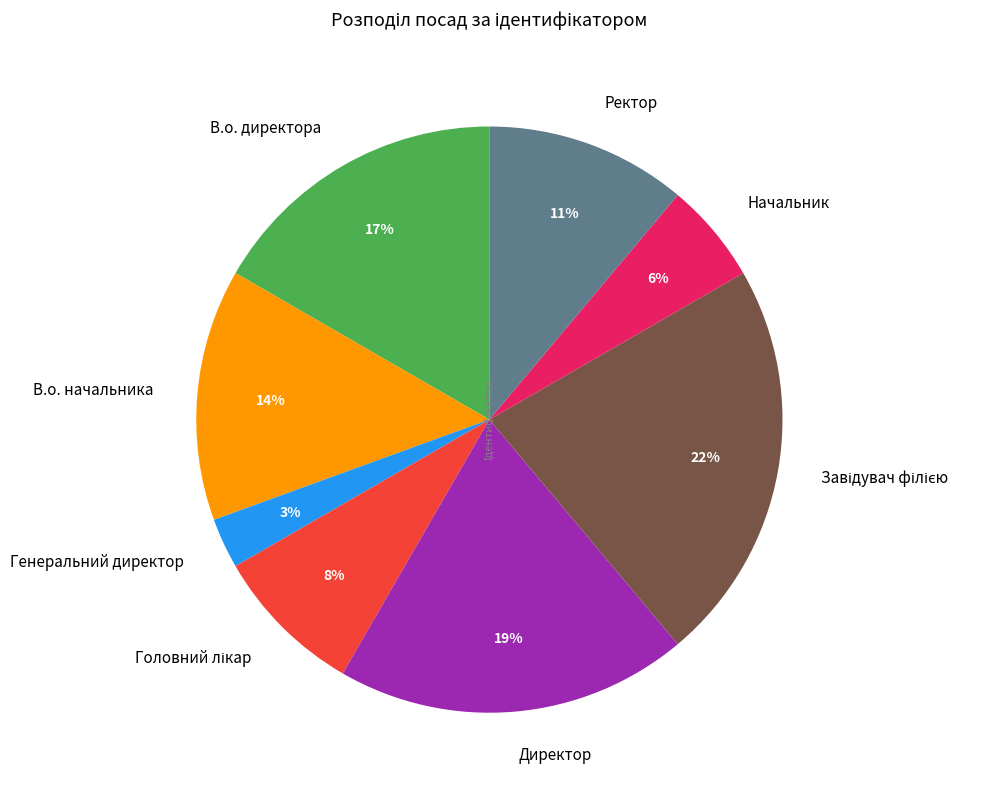

What is the smallest slice in the pie chart?

Генеральний директор